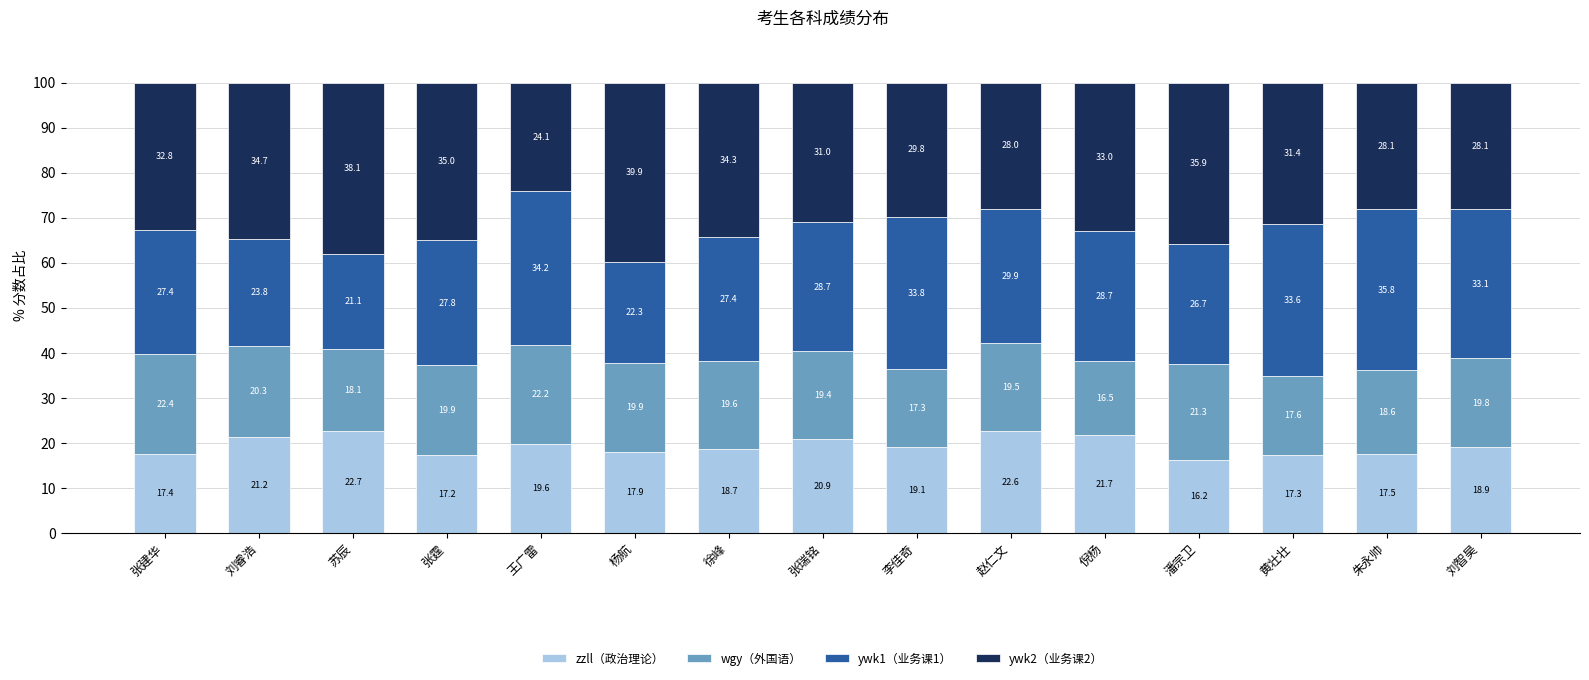

Are the bars horizontal?

No